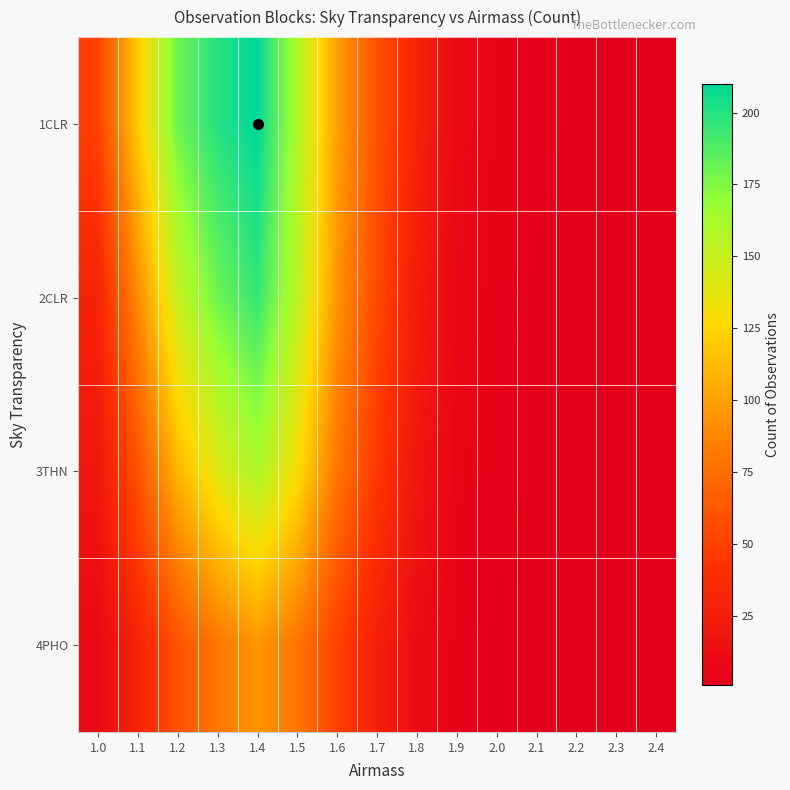

Reading right to left, extract all data points from this chart.

1CLR: 2.4=1	2.3=1	2.2=2	2.1=3	2.0=5	1.9=10	1.8=30	1.7=60	1.6=100	1.5=160	1.4=210	1.3=200	1.2=180	1.1=120	1.0=50
2CLR: 2.4=1	2.3=1	2.2=1	2.1=2	2.0=4	1.9=8	1.8=25	1.7=55	1.6=95	1.5=155	1.4=195	1.3=180	1.2=150	1.1=90	1.0=30
3THN: 2.4=1	2.3=1	2.2=1	2.1=2	2.0=3	1.9=6	1.8=20	1.7=45	1.6=80	1.5=130	1.4=160	1.3=140	1.2=110	1.1=60	1.0=20
4PHO: 2.4=1	2.3=1	2.2=1	2.1=1	2.0=2	1.9=4	1.8=12	1.7=28	1.6=50	1.5=80	1.4=95	1.3=80	1.2=60	1.1=30	1.0=10